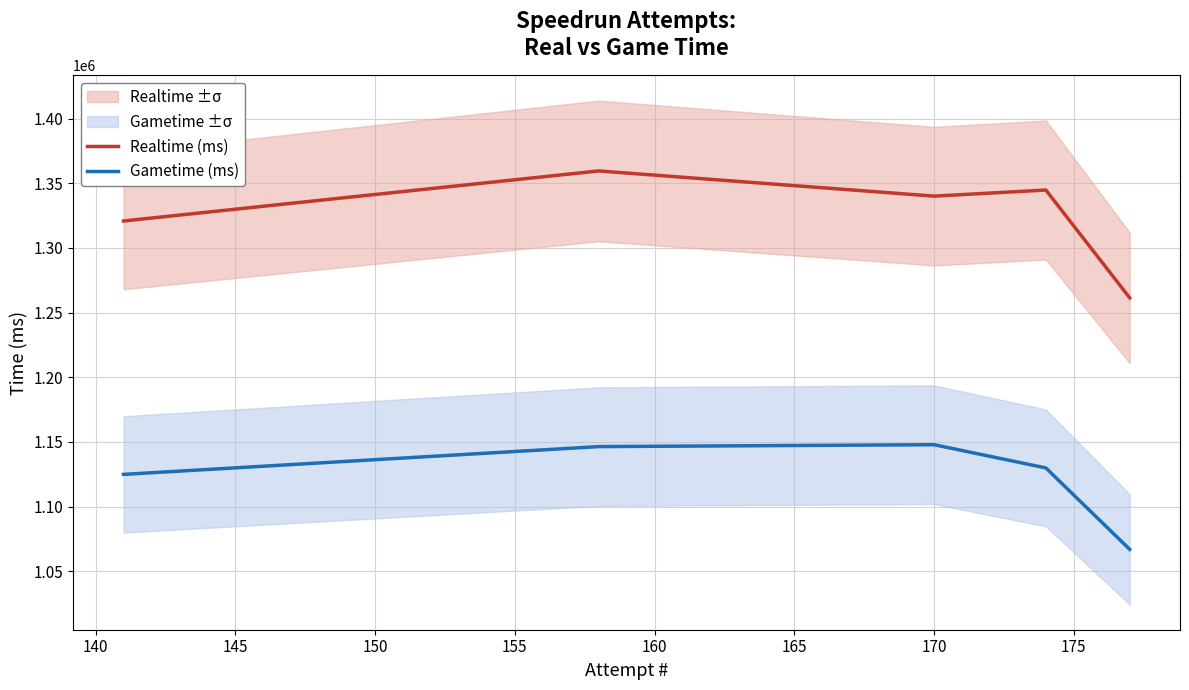

What is the highest value of the Realtime (ms) series?

1359588